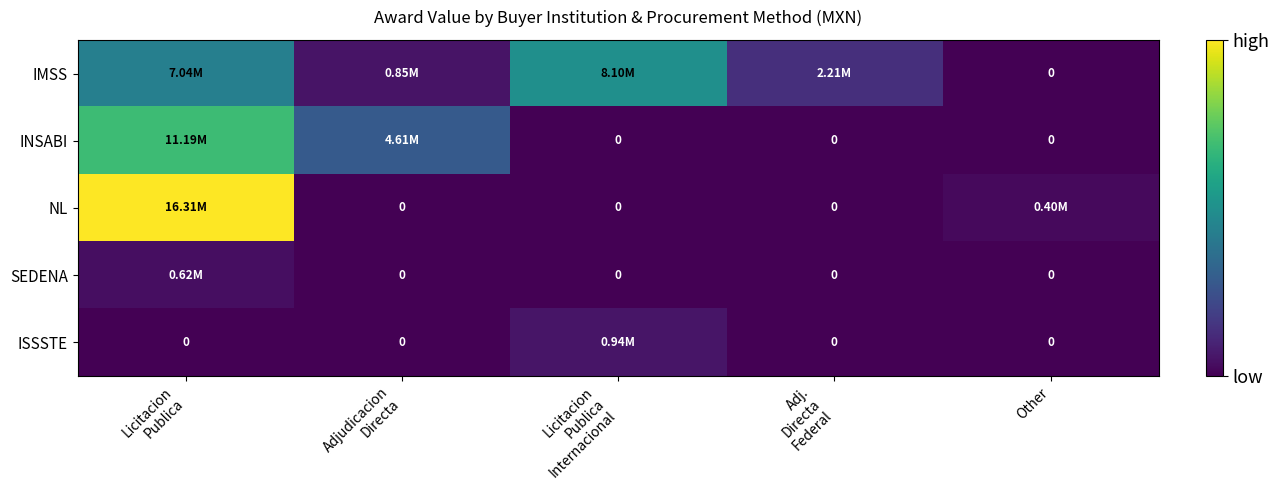

What is the sum of the INSABI values at Adjudicacion Directa and Licitacion Publica Internacional?

4613507.3